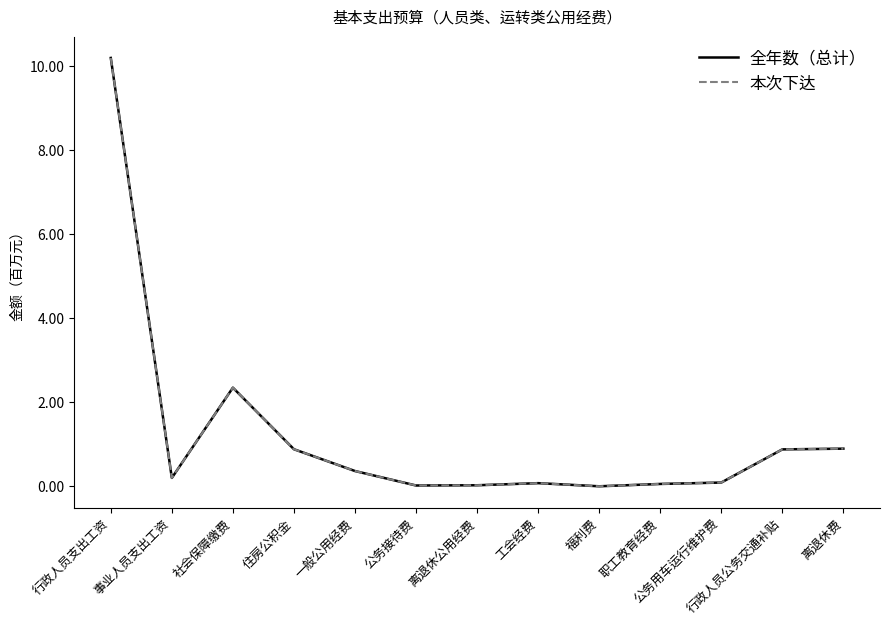

At which category does the chart reach its minimum across all series?

福利费